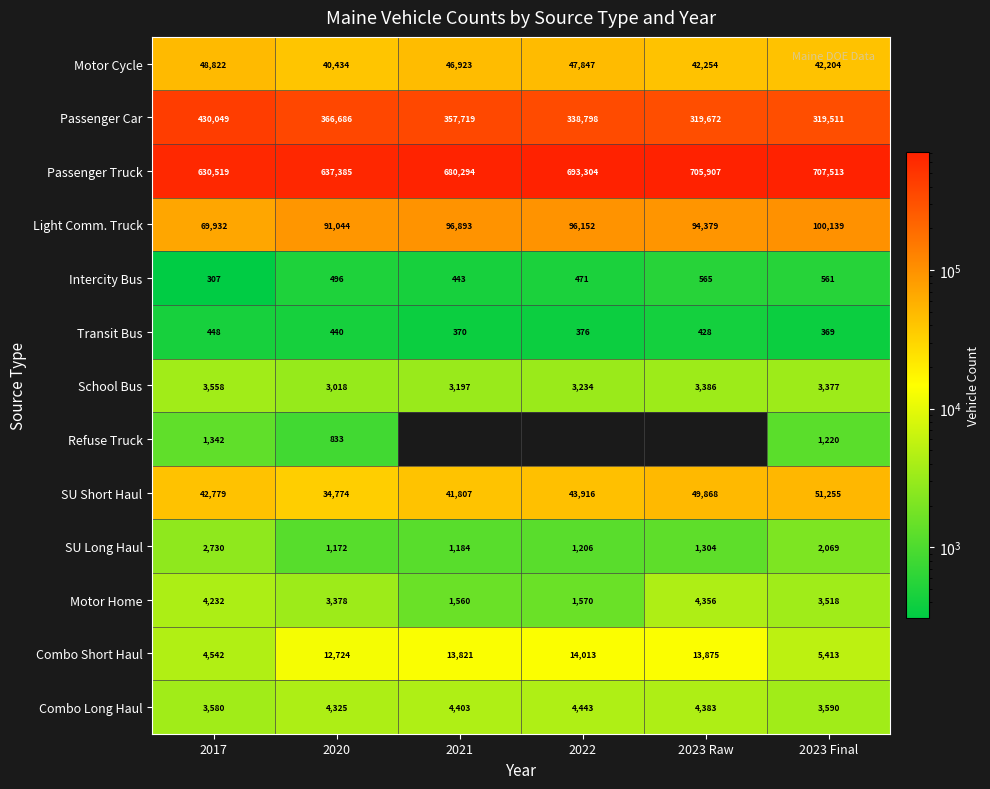

What is the minimum value for Passenger Truck?

630519